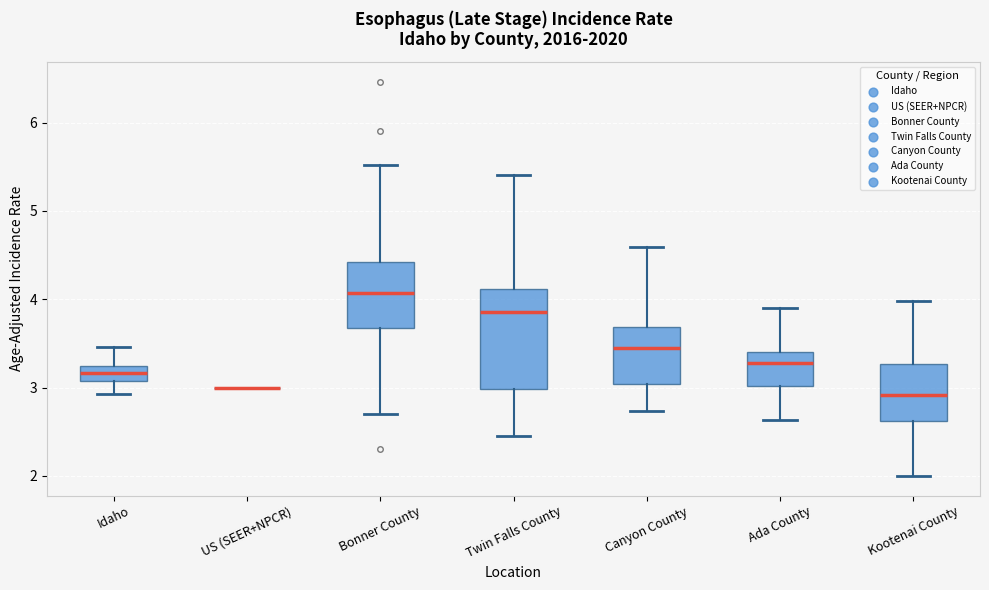

Comparing the boxes themselves (not the whiskers), which one is the tallest?

Twin Falls County